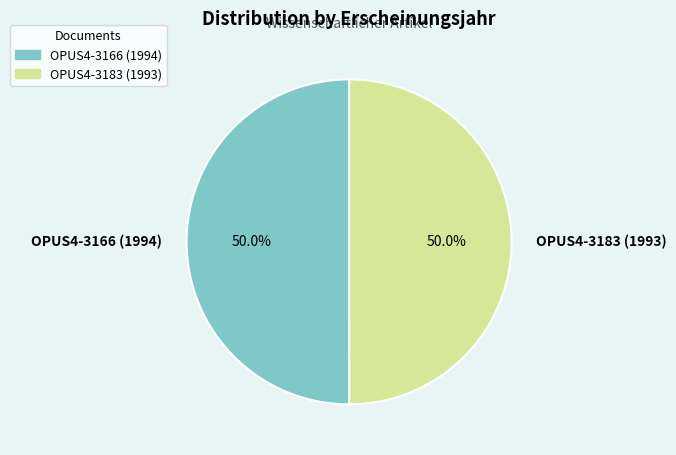

To the nearest percent, what portion does OPUS4-3166 (1994) represent?

50%